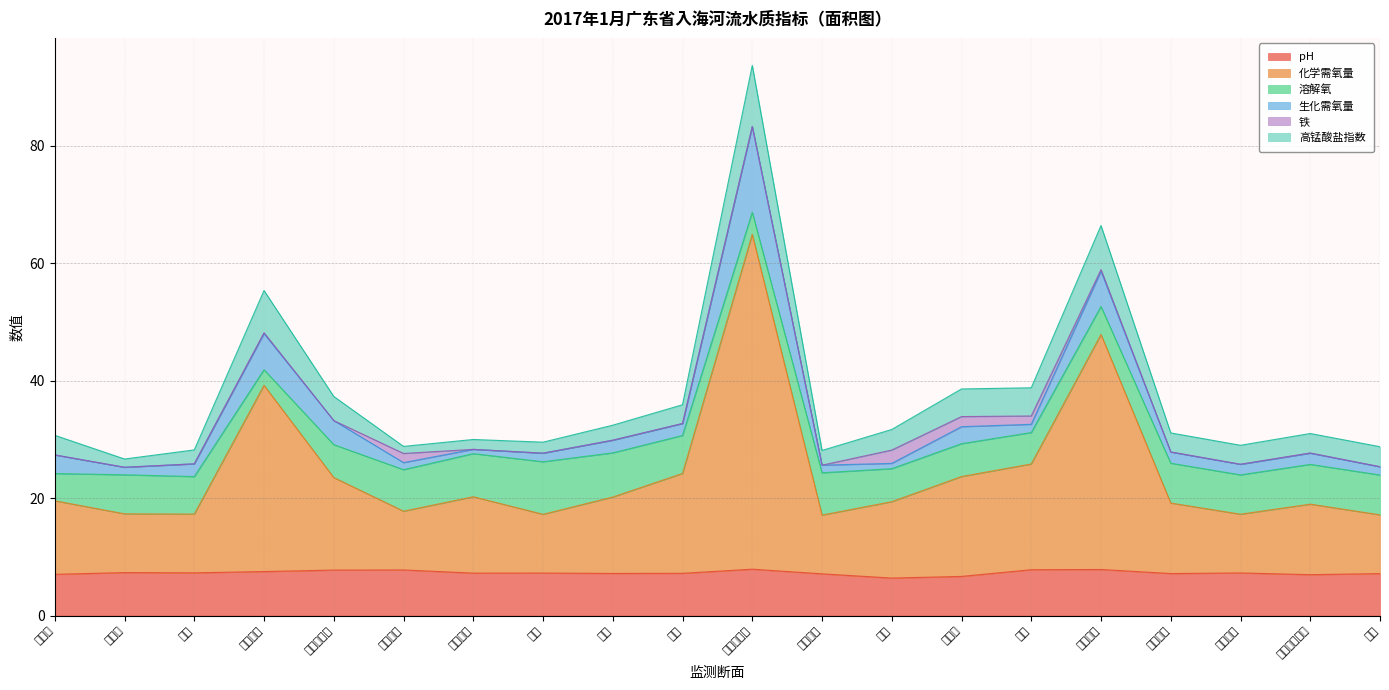

True or false: 铁 and 溶解氧 cross at least once.

False